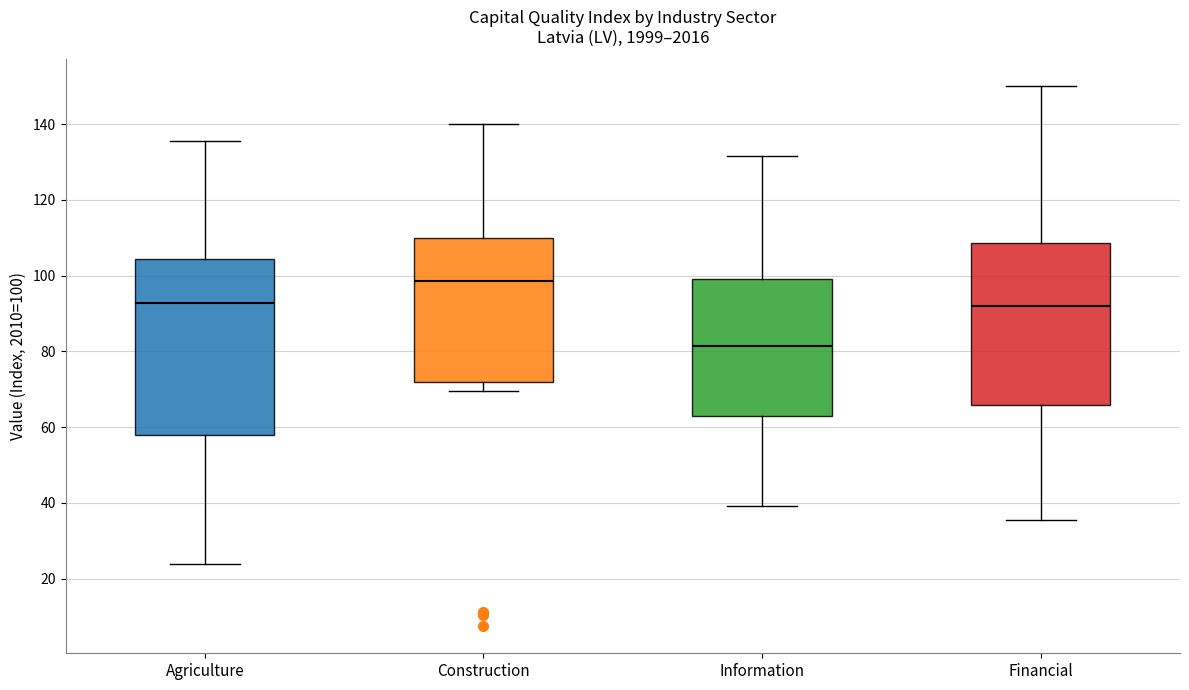

Which box is the tallest, from its lower edge to its upper edge?

Agriculture